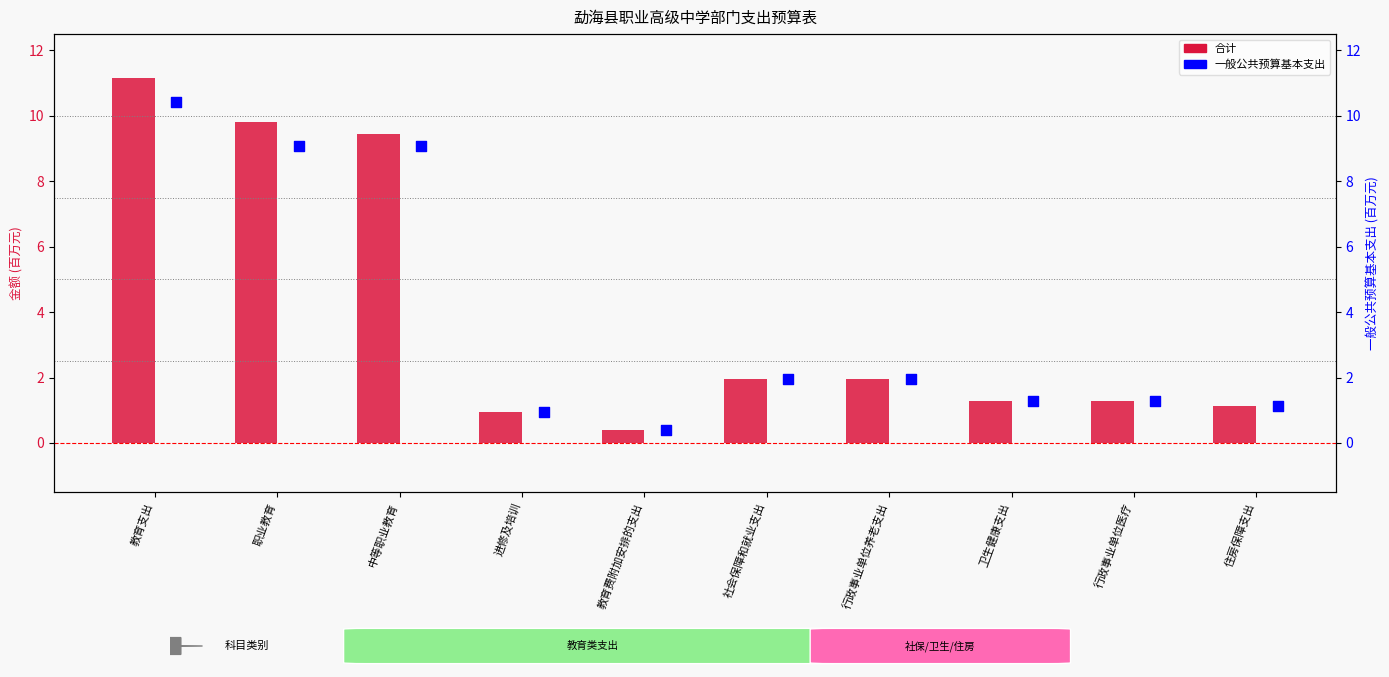

Which series reaches the maximum Y coordinate?

合计